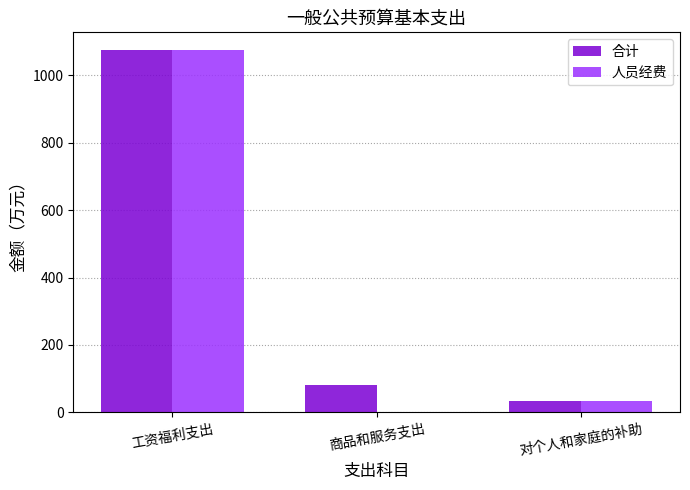

At which category is the sum across all series the highest?

工资福利支出